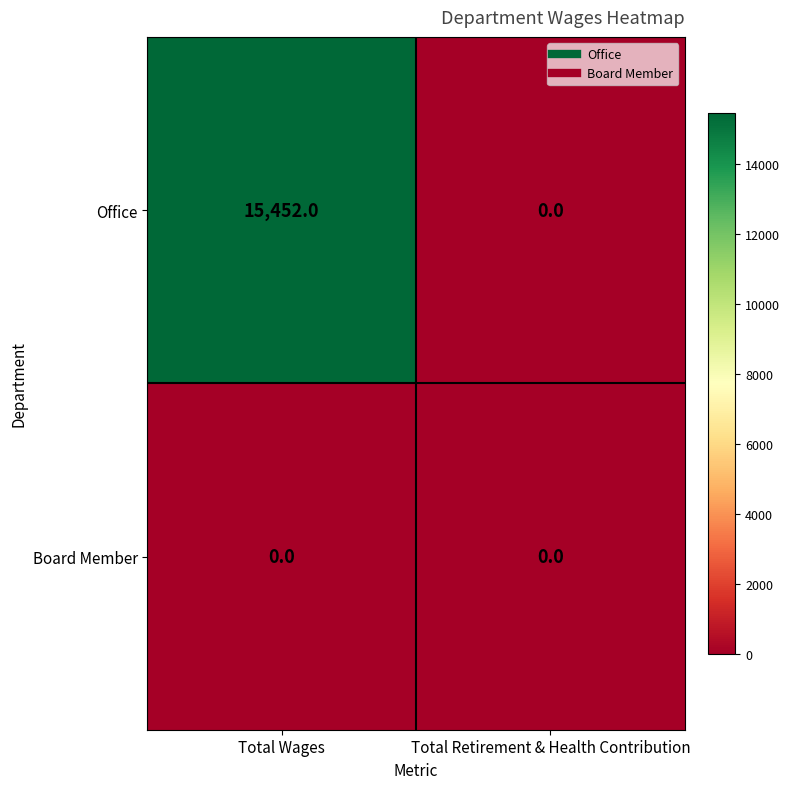

Reading left to right, what are all the values shown in this chart?

Office: 15452	0
Board Member: 0	0